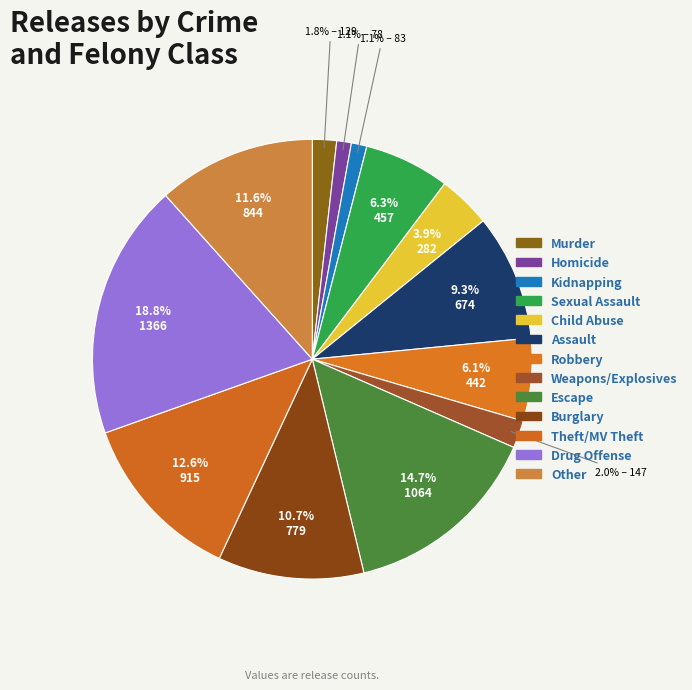

To the nearest percent, what portion does Theft/MV Theft represent?

13%